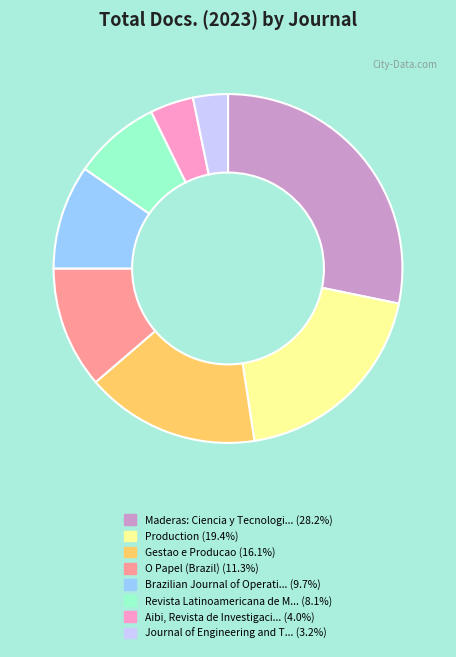

Does any single category account for the majority?

No